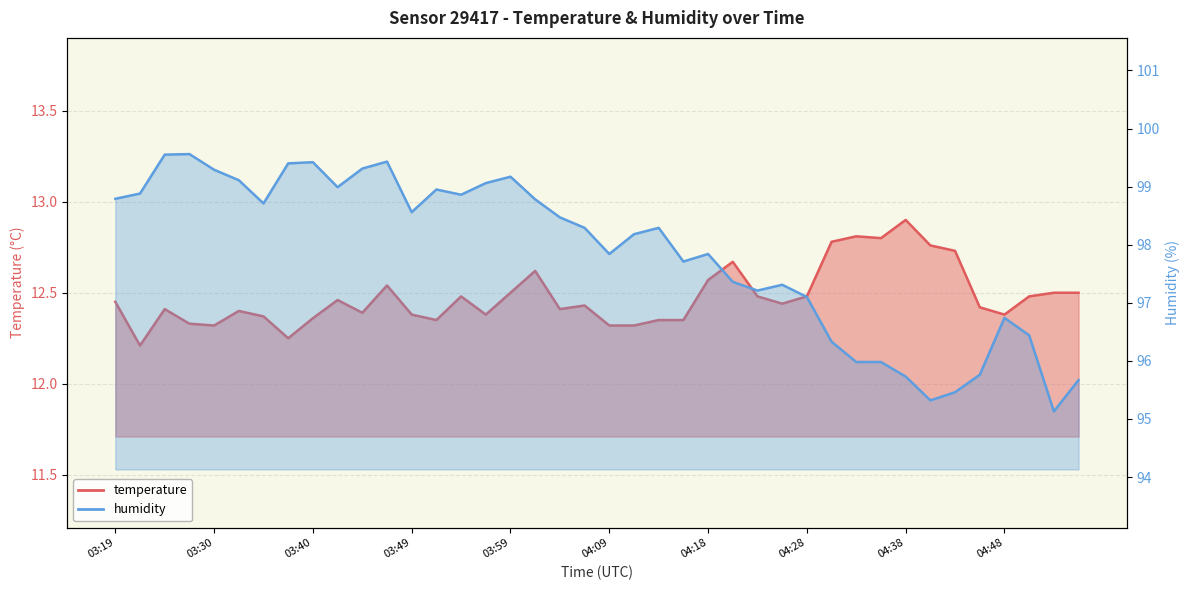

True or false: humidity and temperature cross at least once.

False